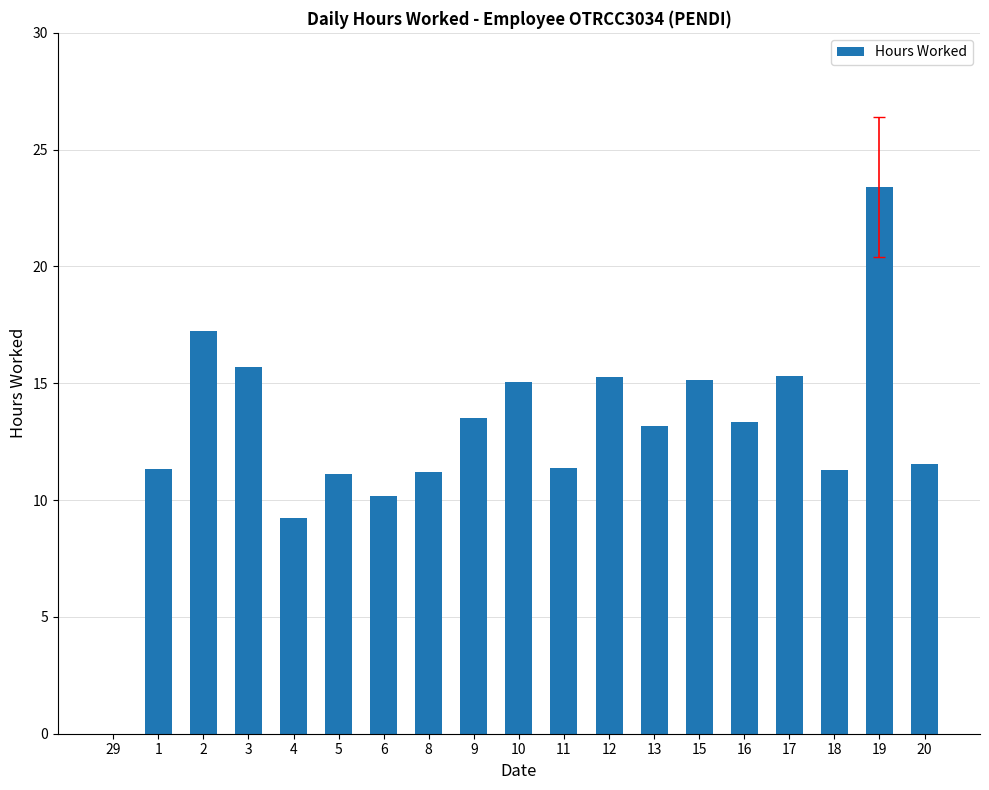

What is the ratio of the value at 17 to the value at 18?

1.4